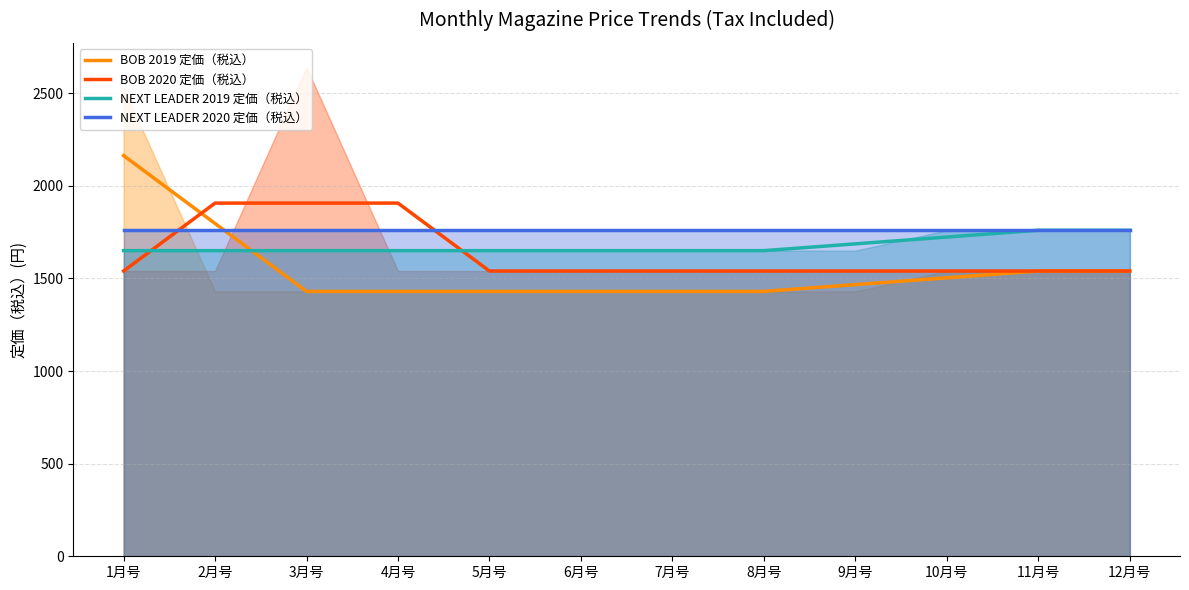

Rank the series at 4月号 from lowest to highest value.

BOB 2019 定価（税込）, NEXT LEADER 2019 定価（税込）, NEXT LEADER 2020 定価（税込）, BOB 2020 定価（税込）